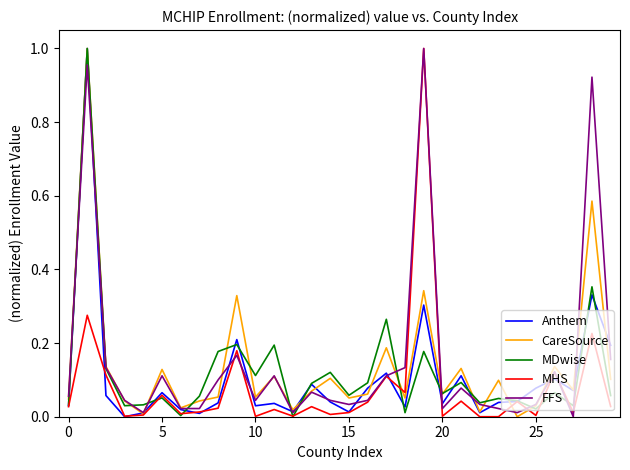

How many lines are shown in the chart?

5